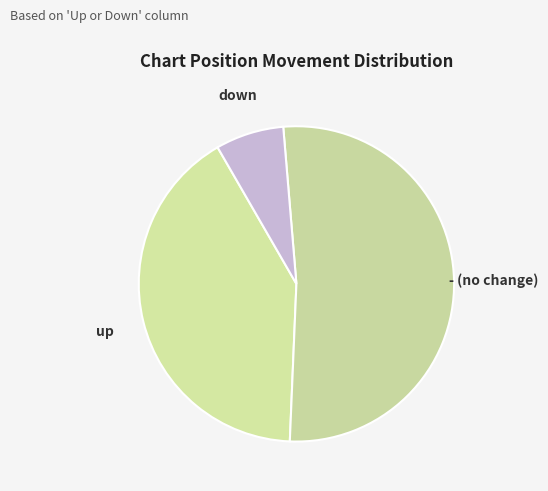

How many segments does this pie chart have?

3